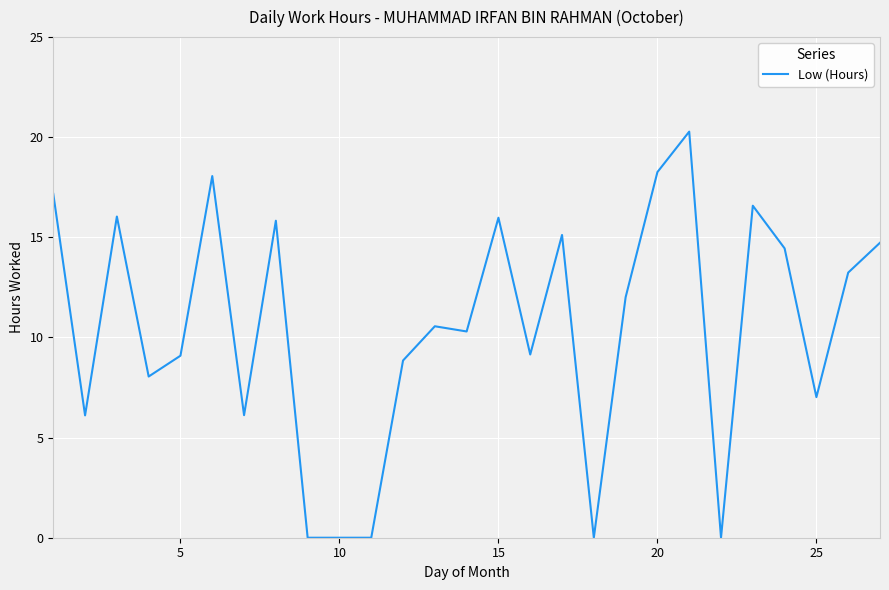

What is the difference between the maximum and minimum values?

20.3